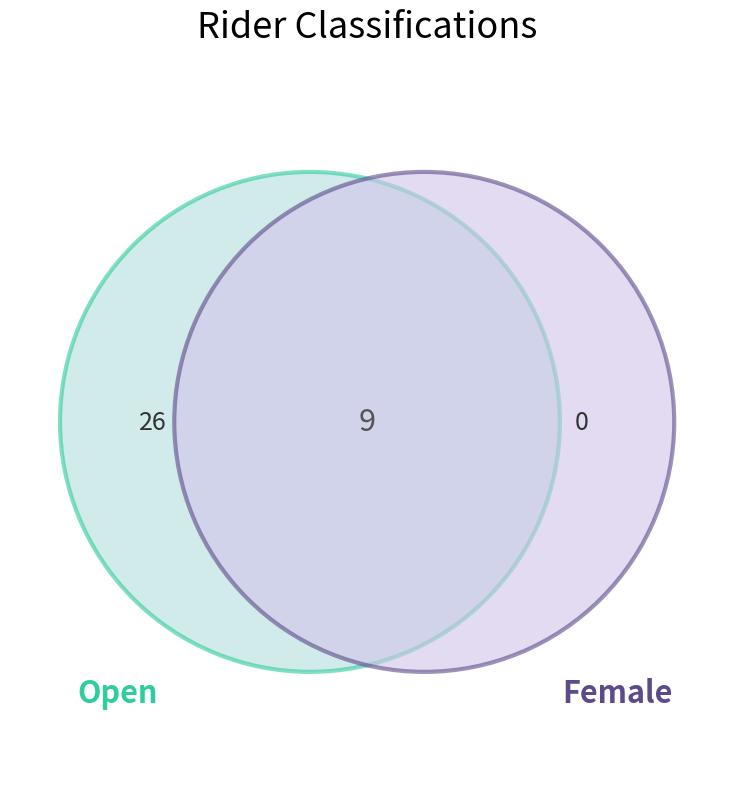

Between Female and Open, which is larger?

Open